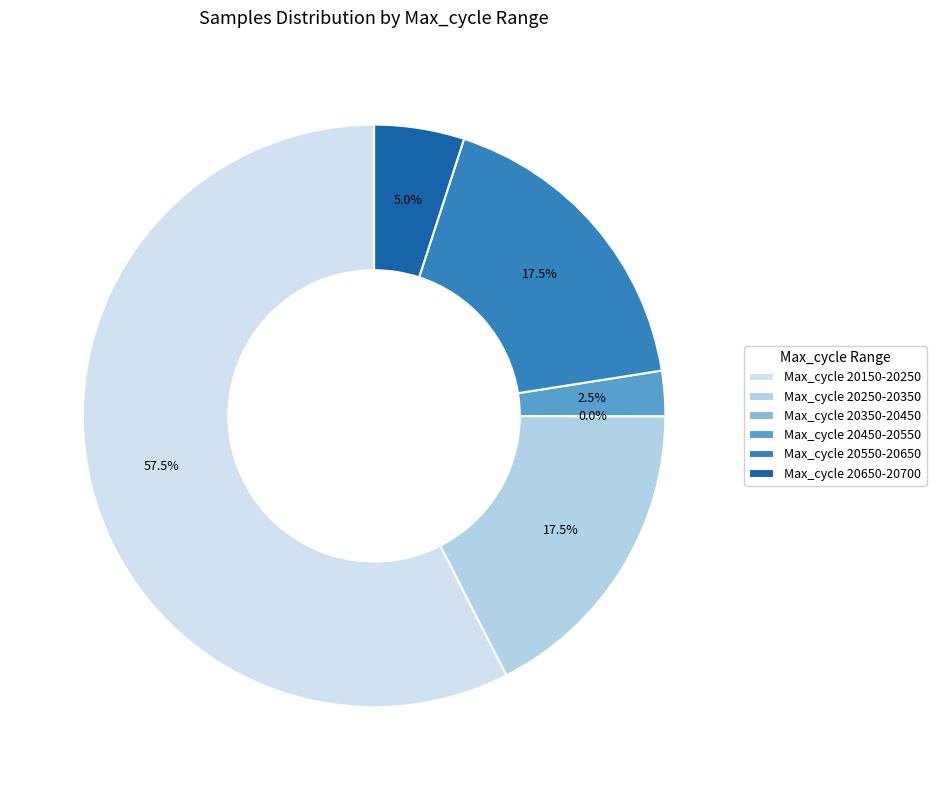

Does 28 represent more than half of the total?

No